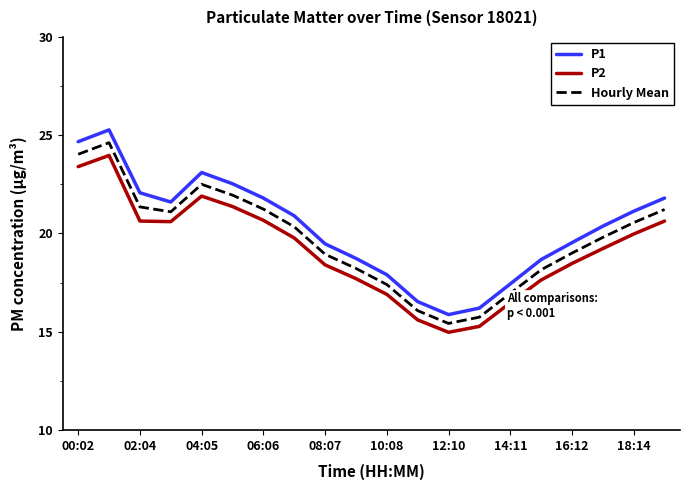

Which series has the largest range (max minus min)?

P1